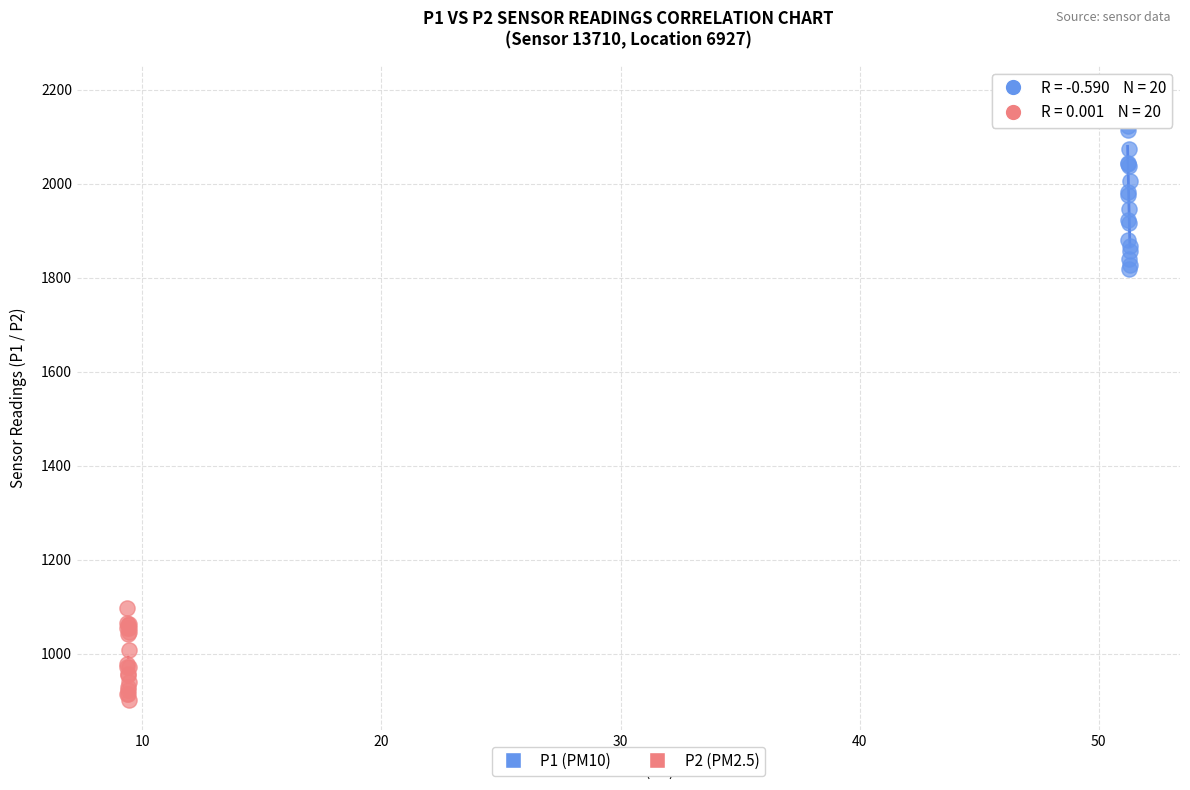

Which series reaches the minimum Y coordinate?

P2 (PM2.5)